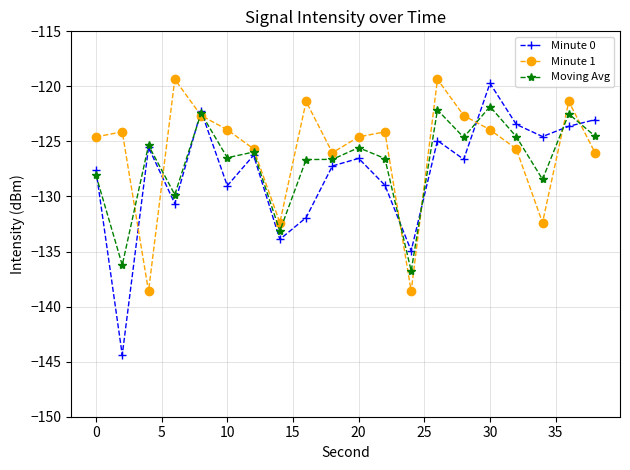

Which series has the widest spread of values?

Minute 0